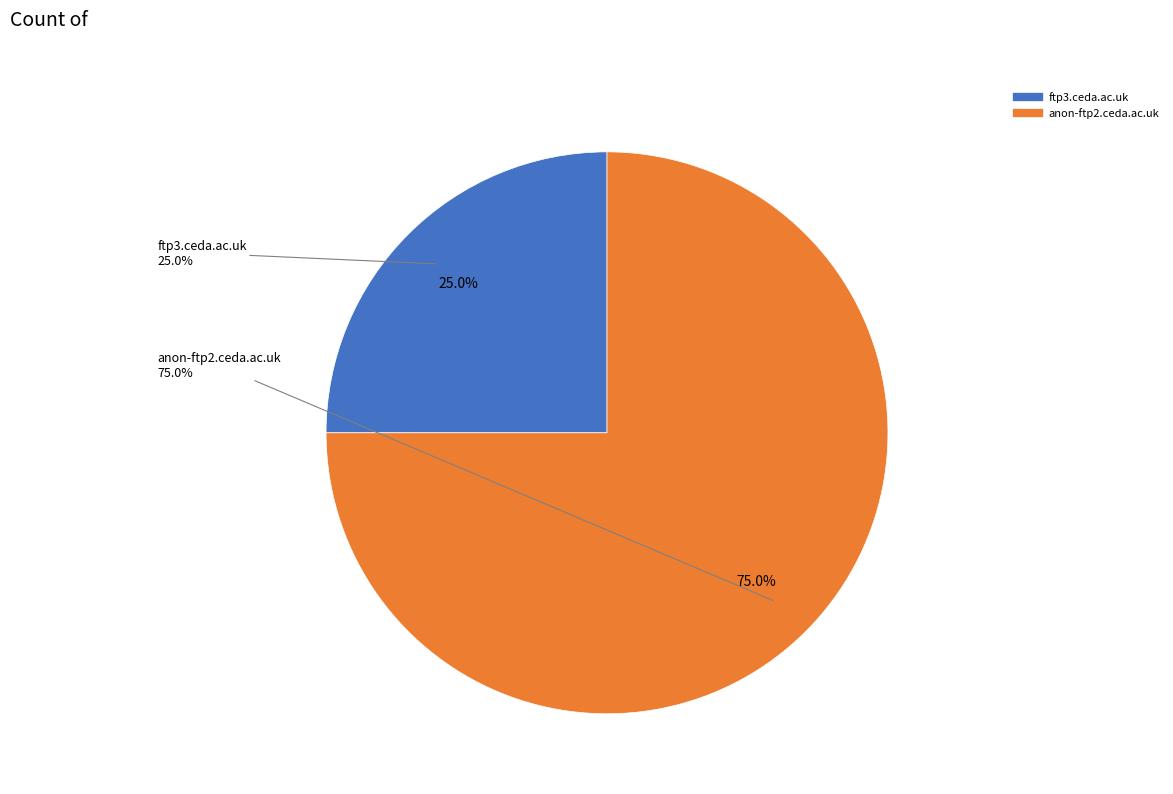

Is the sum of anon-ftp2.ceda.ac.uk and ftp3.ceda.ac.uk greater than half?

Yes